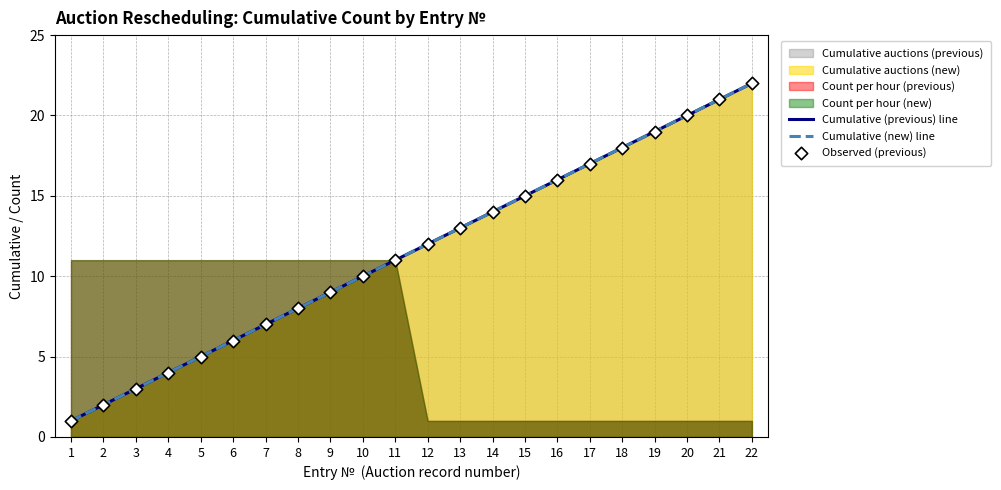

Which series reaches the maximum Y coordinate?

Cumulative (previous) line